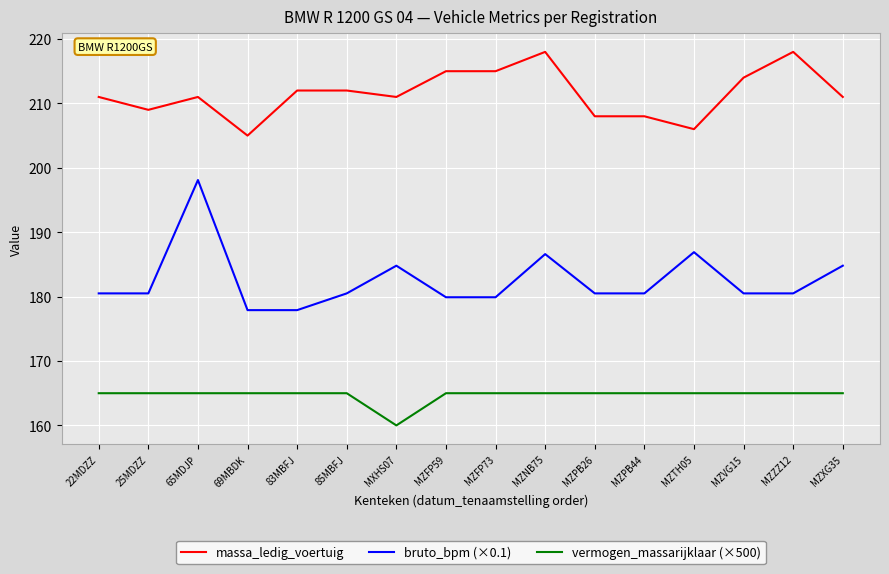

What is the difference between the maximum and minimum values in the massa_ledig_voertuig series?

13.0